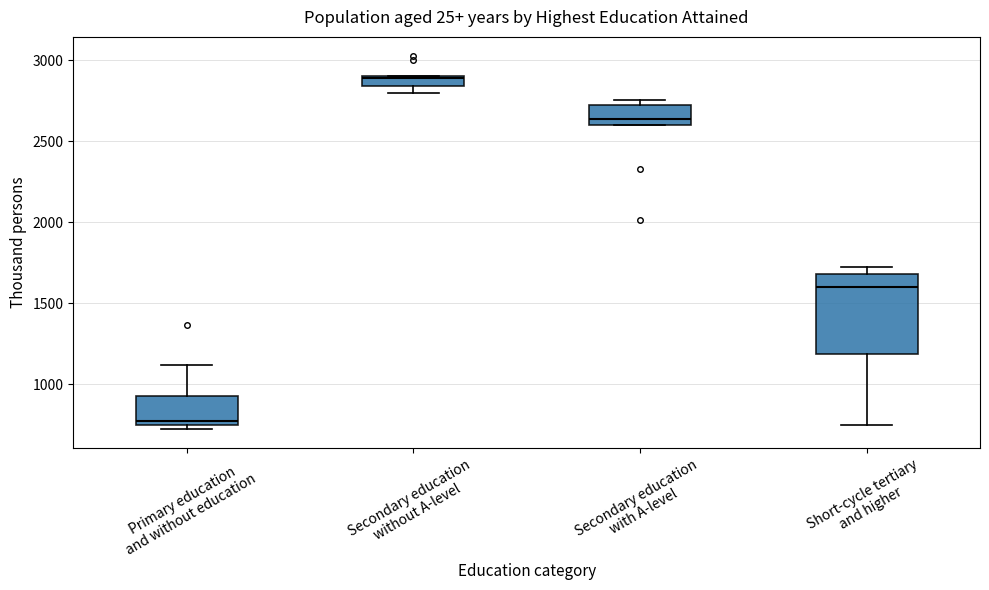

Which box's median line is the lowest?

Primary education and without education